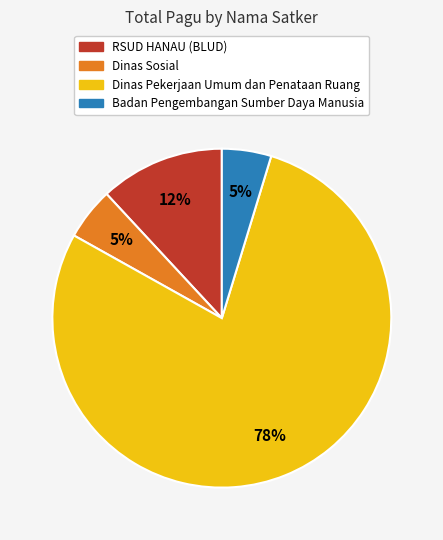

Is there a majority slice in this chart?

Yes